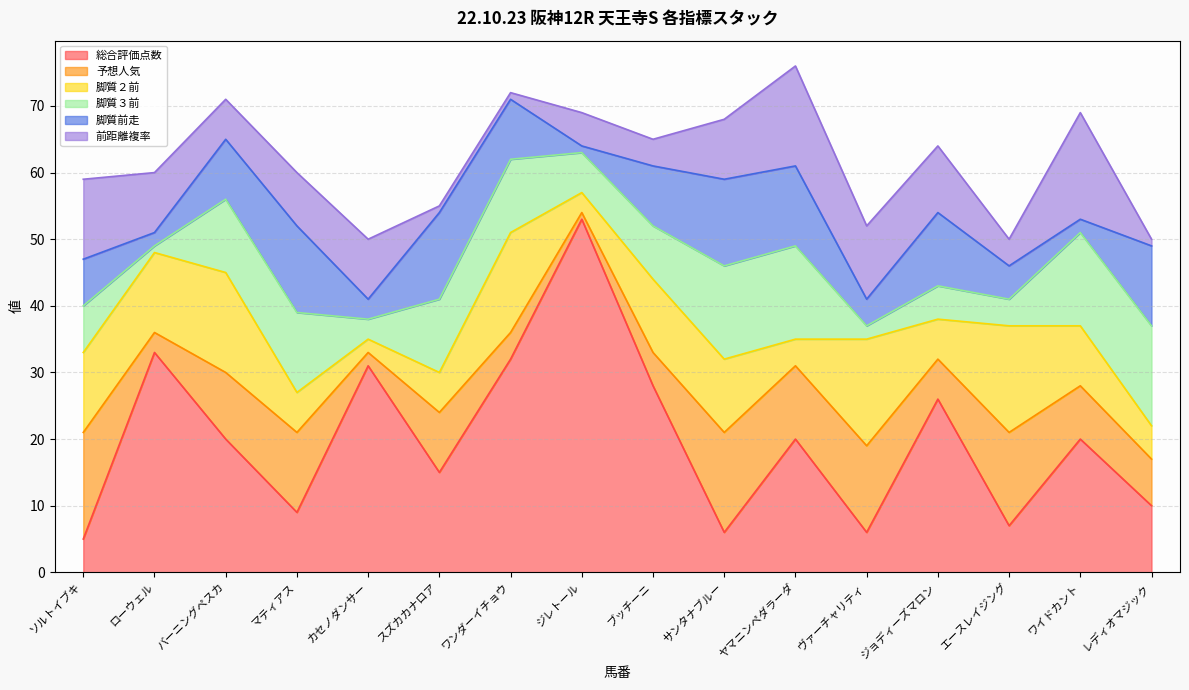

True or false: 前距離複率 has more than 1 points higher than both neighbors.

True